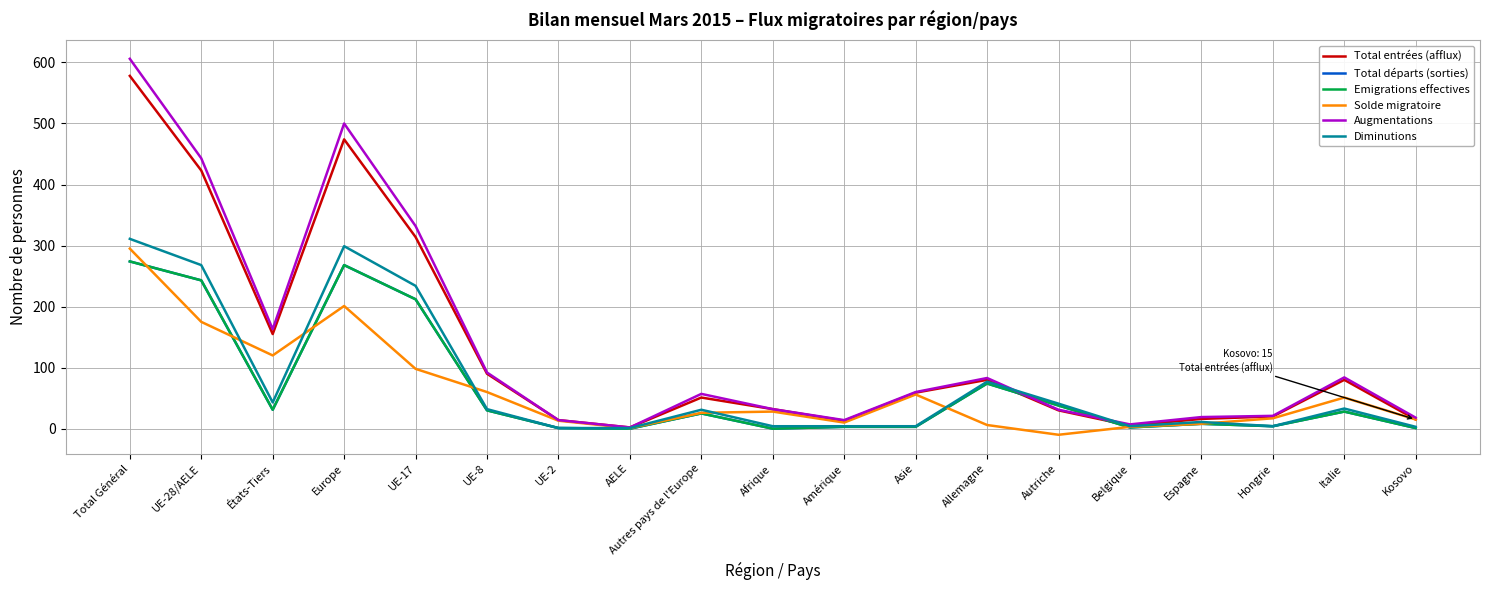

Reading right to left, extract all data points from this chart.

Total entrées (afflux): Kosovo=15	Italie=80	Hongrie=20	Espagne=16	Belgique=5	Autriche=30	Allemagne=80	Asie=59	Amérique=13	Afrique=32	Autres pays de l'Europe=51	AELE=2	UE-2=14	UE-8=90	UE-17=314	Europe=474	États-Tiers=155	UE-28/AELE=423	Total Général=578
Total départs (sorties): Kosovo=1	Italie=28	Hongrie=4	Espagne=8	Belgique=2	Autriche=38	Allemagne=74	Asie=3	Amérique=3	Afrique=0	Autres pays de l'Europe=25	AELE=0	UE-2=1	UE-8=30	UE-17=212	Europe=268	États-Tiers=31	UE-28/AELE=243	Total Général=274
Emigrations effectives: Kosovo=1	Italie=28	Hongrie=4	Espagne=8	Belgique=2	Autriche=38	Allemagne=74	Asie=3	Amérique=3	Afrique=0	Autres pays de l'Europe=25	AELE=0	UE-2=1	UE-8=30	UE-17=212	Europe=268	États-Tiers=31	UE-28/AELE=243	Total Général=274
Solde migratoire: Kosovo=15	Italie=51	Hongrie=17	Espagne=8	Belgique=3	Autriche=-10	Allemagne=6	Asie=56	Amérique=10	Afrique=28	Autres pays de l'Europe=26	AELE=1	UE-2=13	UE-8=60	UE-17=98	Europe=201	États-Tiers=120	UE-28/AELE=175	Total Général=295
Augmentations: Kosovo=18	Italie=84	Hongrie=21	Espagne=19	Belgique=7	Autriche=31	Allemagne=83	Asie=60	Amérique=14	Afrique=32	Autres pays de l'Europe=57	AELE=2	UE-2=14	UE-8=92	UE-17=332	Europe=500	États-Tiers=163	UE-28/AELE=443	Total Général=606
Diminutions: Kosovo=3	Italie=33	Hongrie=4	Espagne=11	Belgique=4	Autriche=41	Allemagne=77	Asie=4	Amérique=4	Afrique=4	Autres pays de l'Europe=31	AELE=1	UE-2=1	UE-8=32	UE-17=234	Europe=299	États-Tiers=43	UE-28/AELE=268	Total Général=311